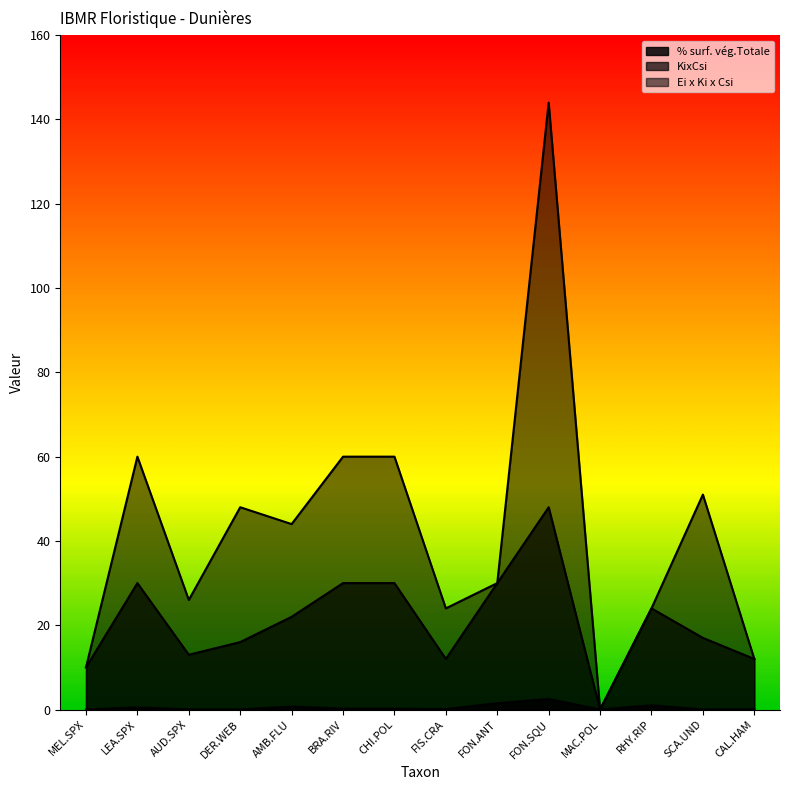

The value of KixCsi at AMB.FLU is 36.6. True or false?

False